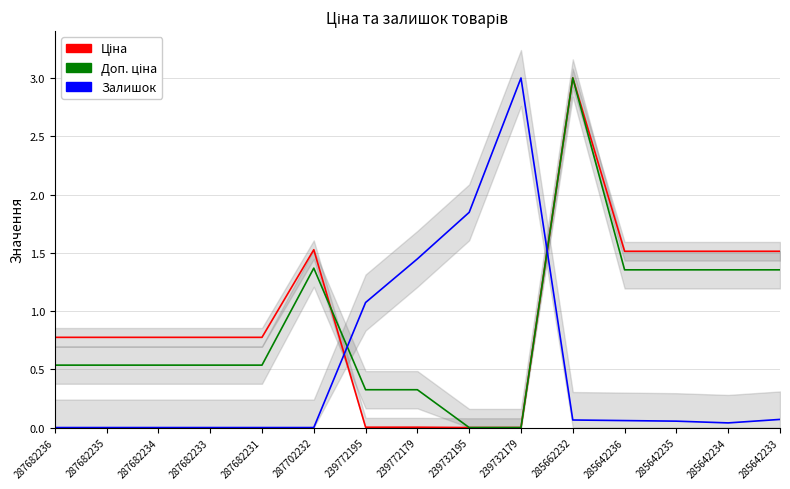

What is the label of the 14th point from the left?

285642234